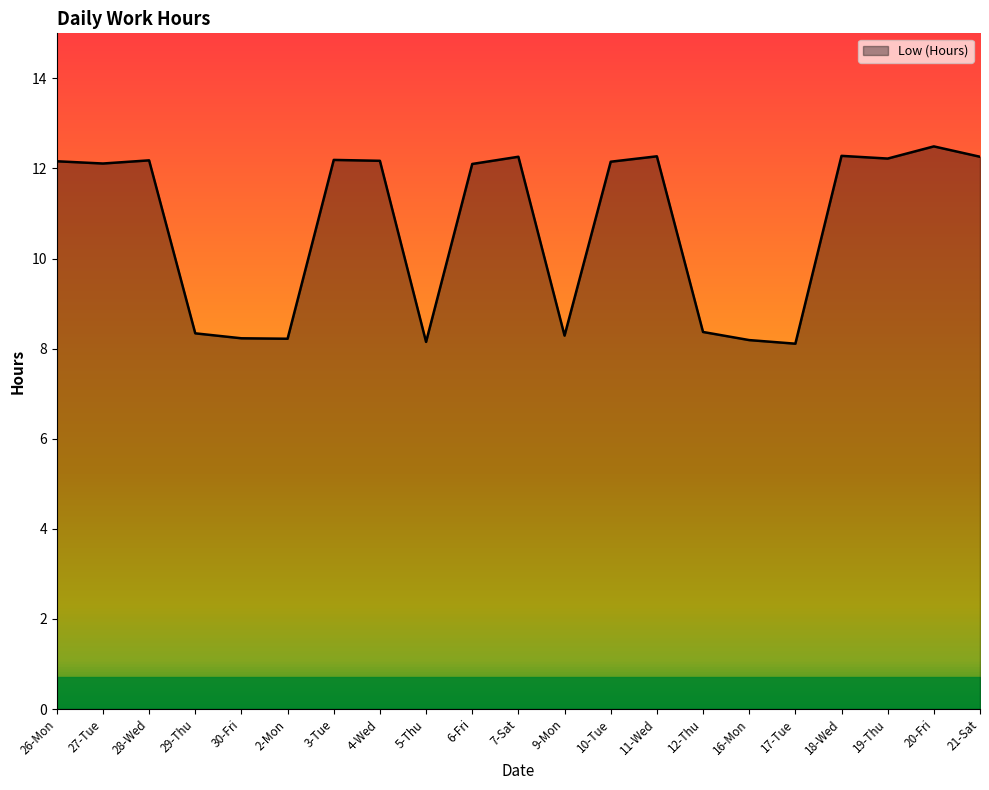

What is the smallest value displayed?

8.1